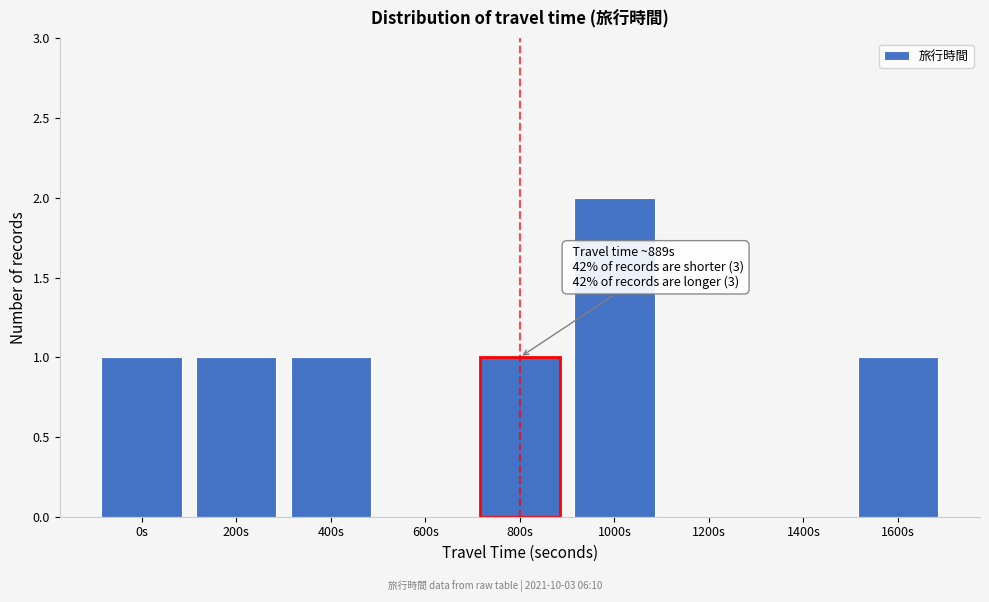

Reading right to left, extract all data points from this chart.

1600s=1	1400s=0	1200s=0	1000s=2	800s=1	600s=0	400s=1	200s=1	0s=1